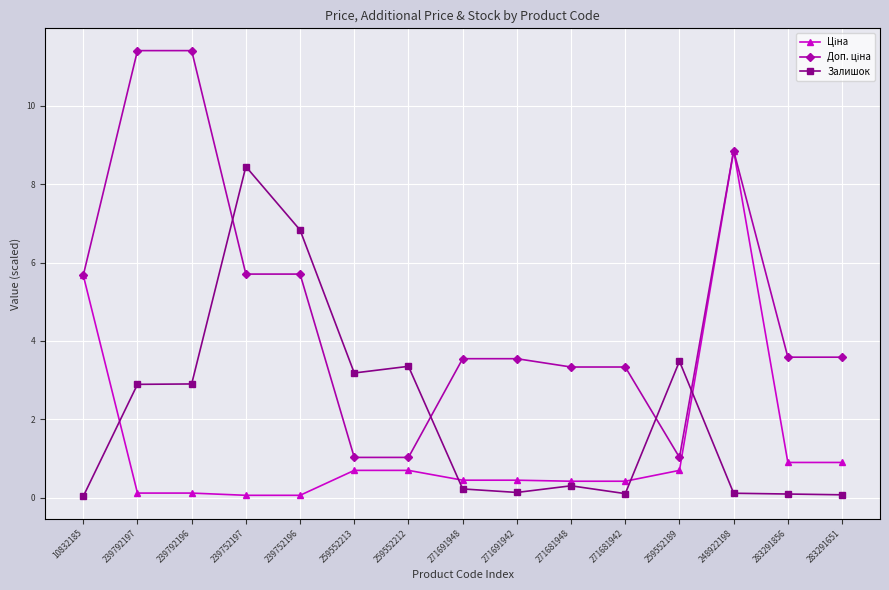

In Залишок, how many points are lower than both neighbors (excluding endpoints)?

3